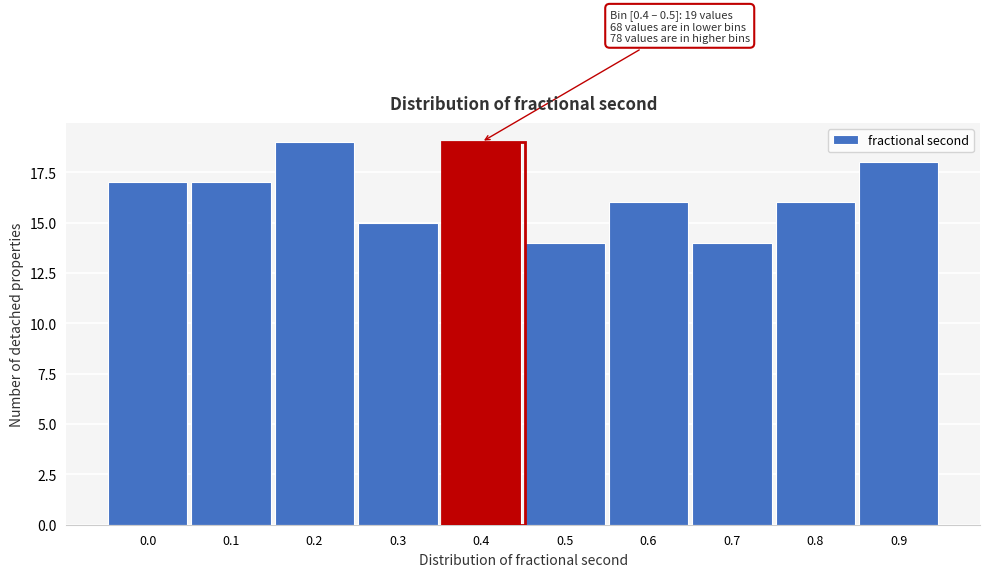

Reading right to left, what are all the values shown in this chart?

18	16	14	16	14	19	15	19	17	17